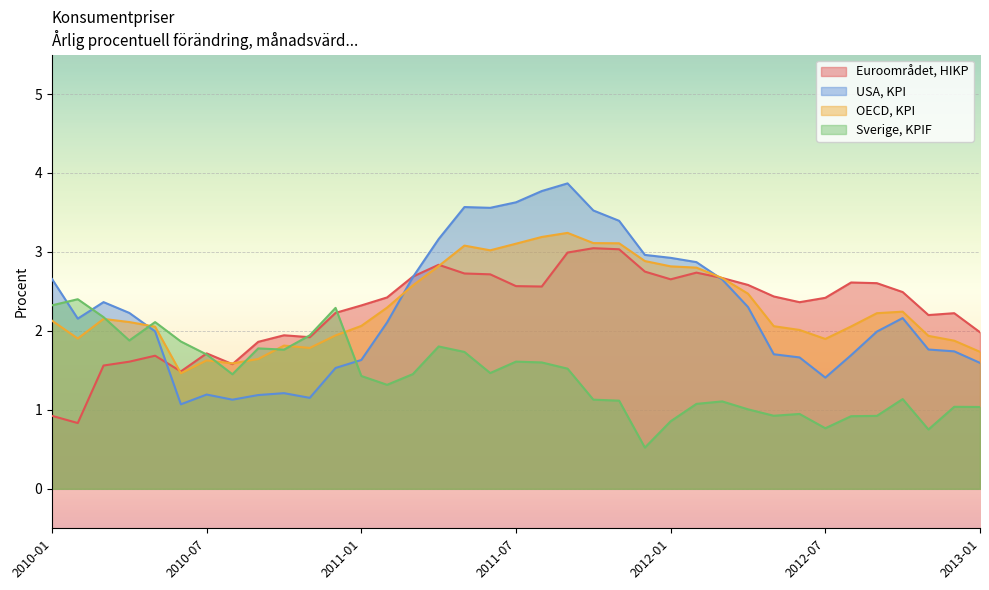

What is the minimum value shown in the chart?

0.5